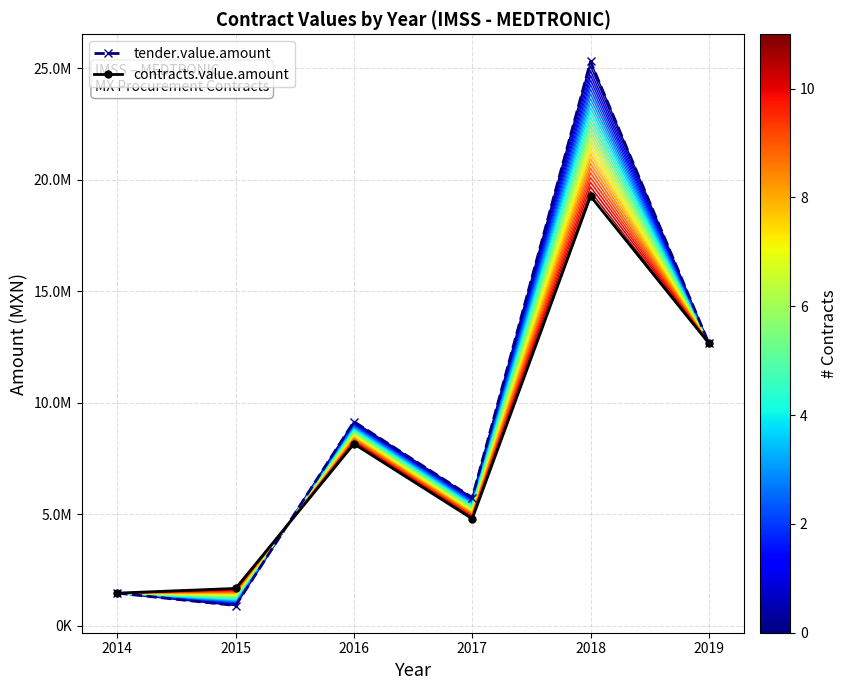

What is the difference between the maximum and second lowest values in the contracts.value.amount series?

17586386.1